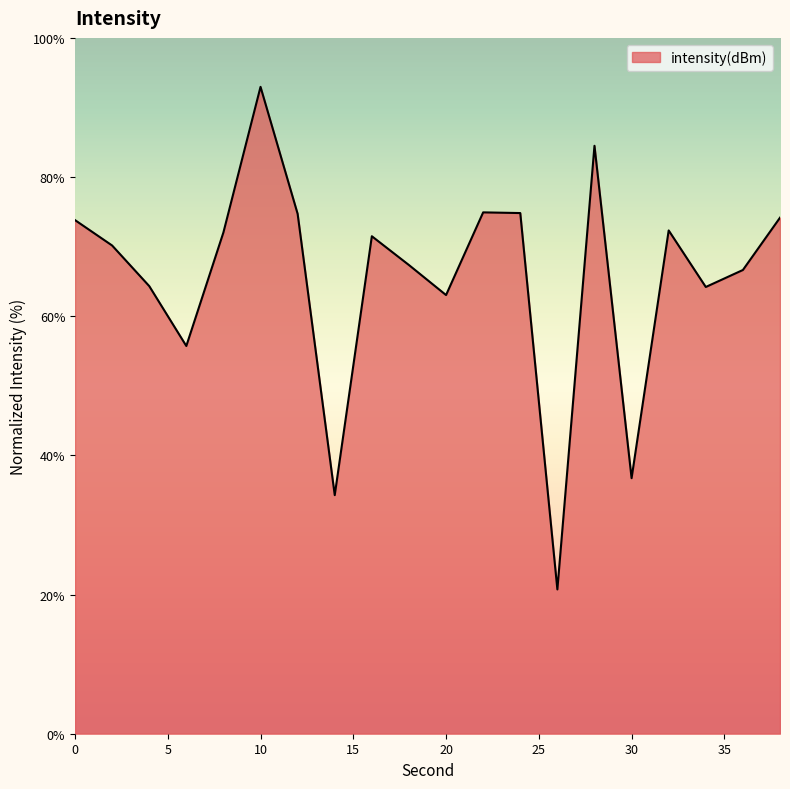

What is the maximum value shown in the chart?

93.0